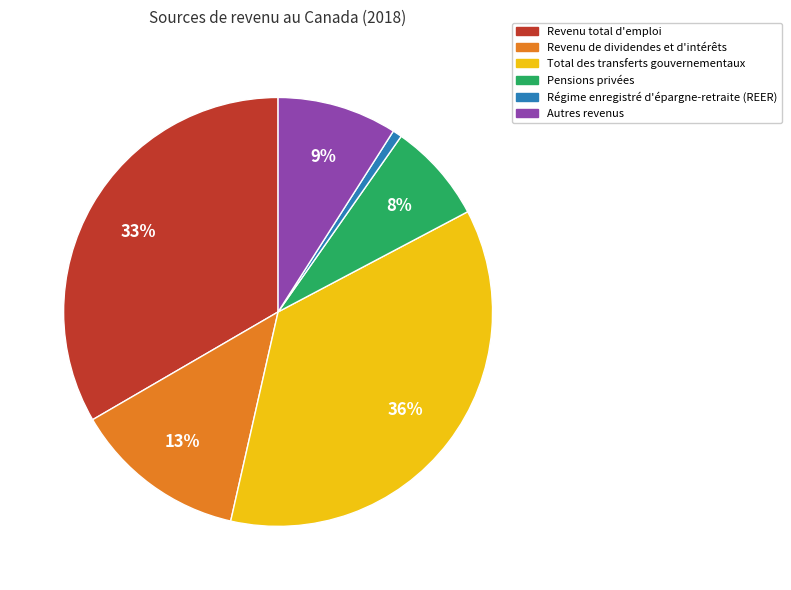

To the nearest percent, what portion does Autres revenus represent?

9%